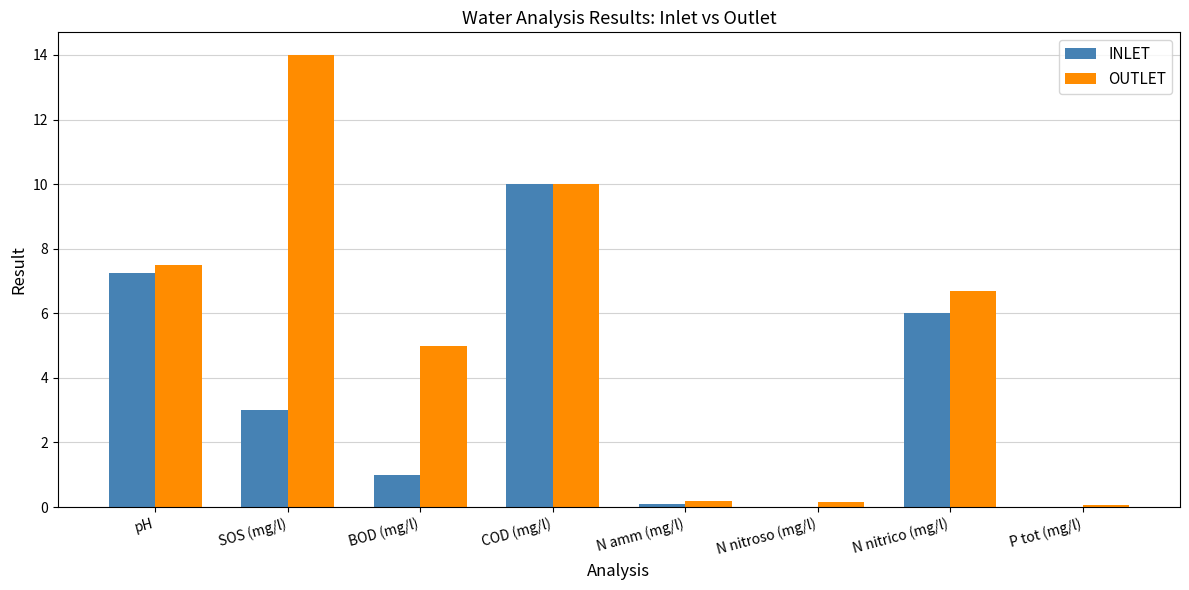

Where does the OUTLET series first go above 6?

pH